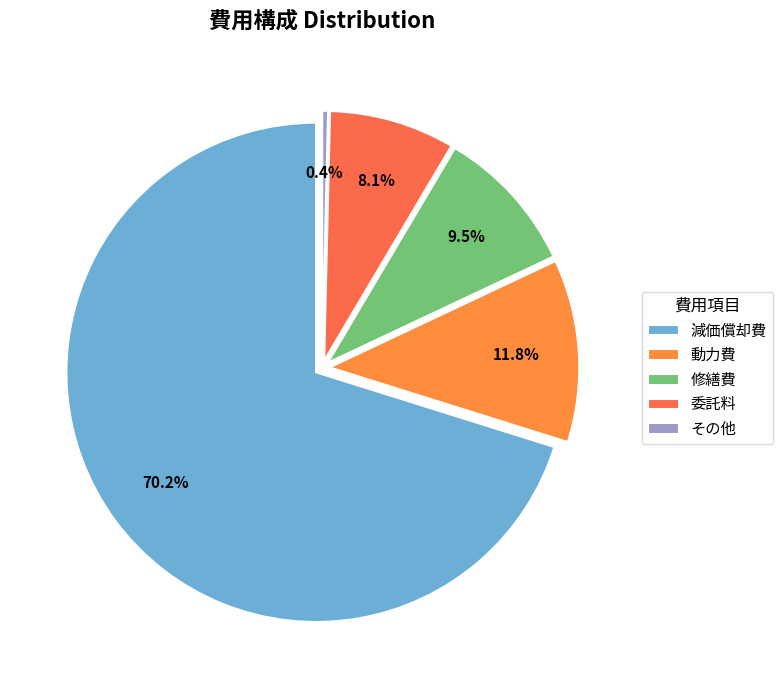

To the nearest percent, what is the average slice percentage?

20%